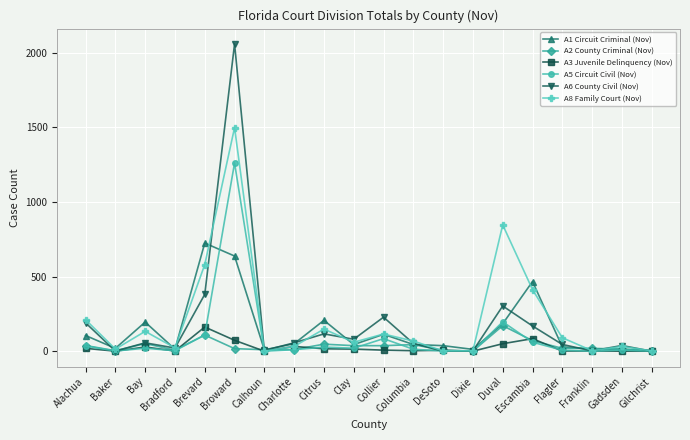

Which series has the largest range (max minus min)?

A6 County Civil (Nov)